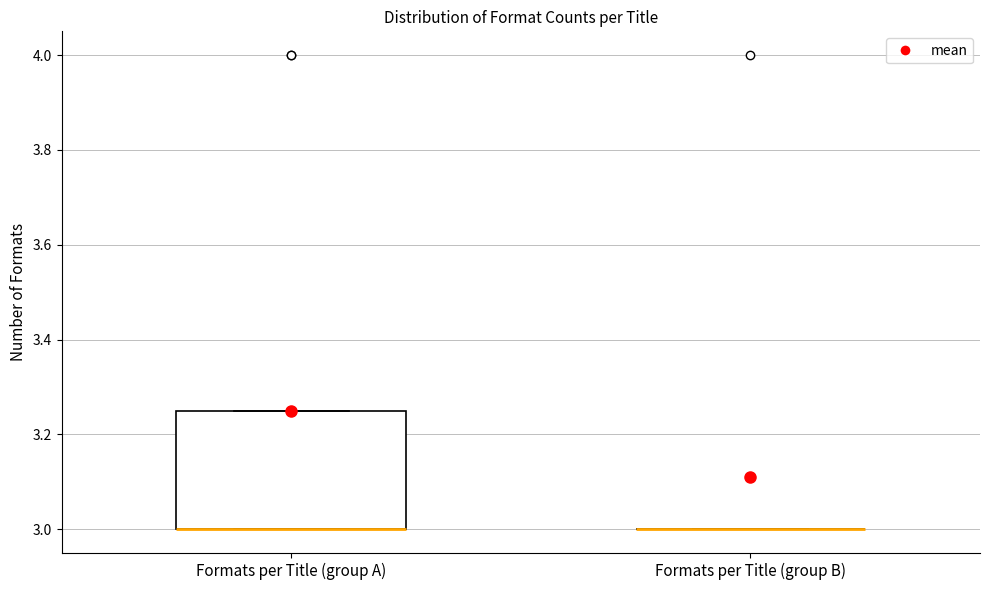

Reading left to right, transcribe this box plot: for each box, give where its median line is, the range the box spans, and where its two whiskers end, as read against the y-axis. The values are not printed on the chart, so give them approximately, as read against the axis.

Formats per Title (group A): median 3.00 (drawn on the box's lower edge), box 3.00 to 3.26, whiskers 3.00 to 3.26
Formats per Title (group B): box collapsed to a line at 3.00, whiskers 3.00 to 3.00